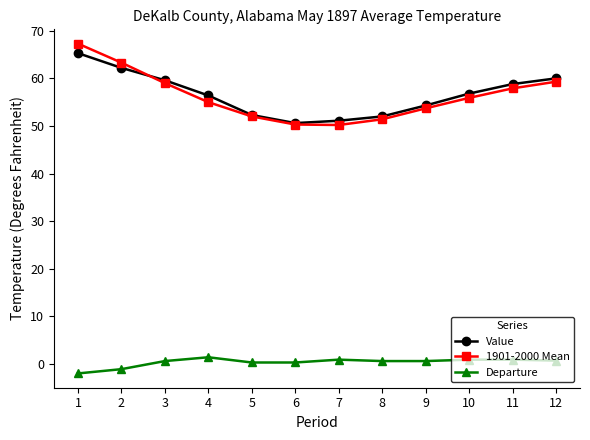

Does the chart have visible grid lines?

No